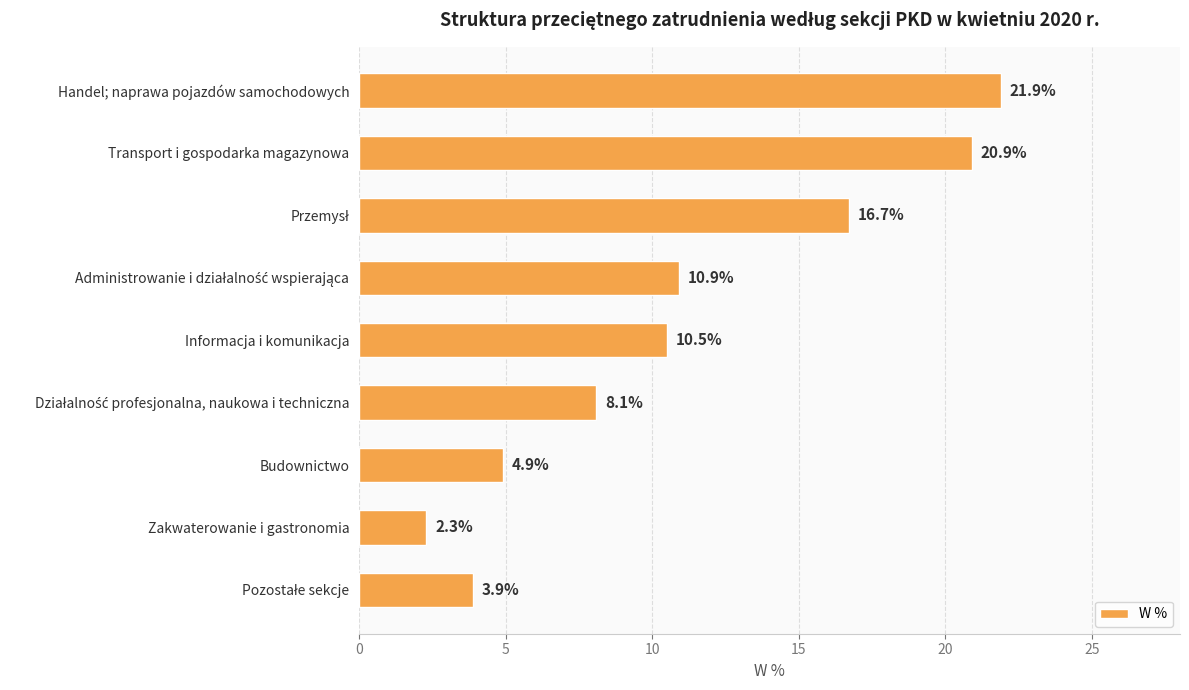

Read the value at Budownictwo.

4.9